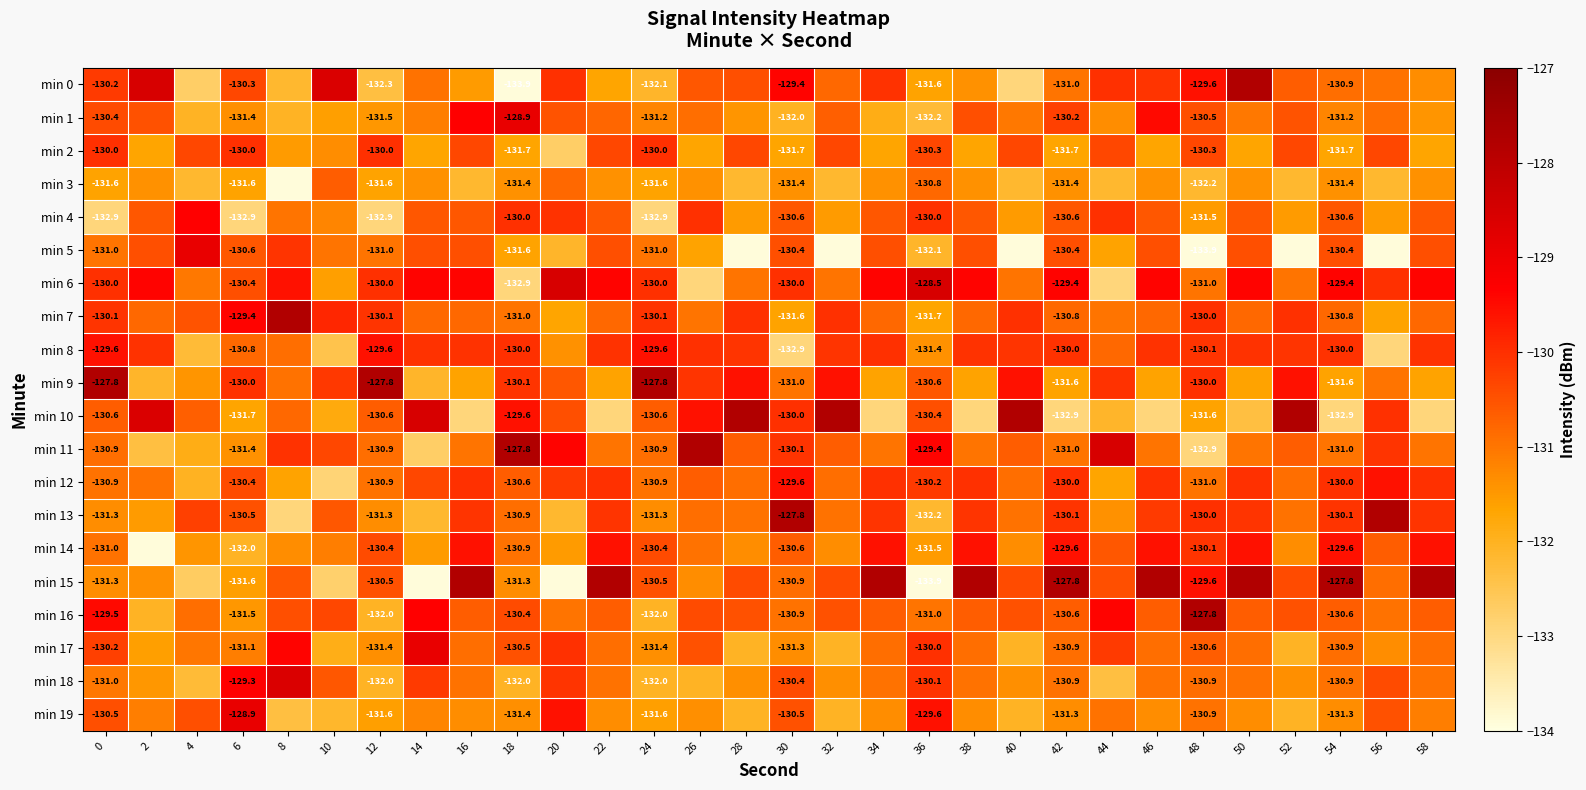

The min 16 series shows -132.0 at 2. True or false?

True